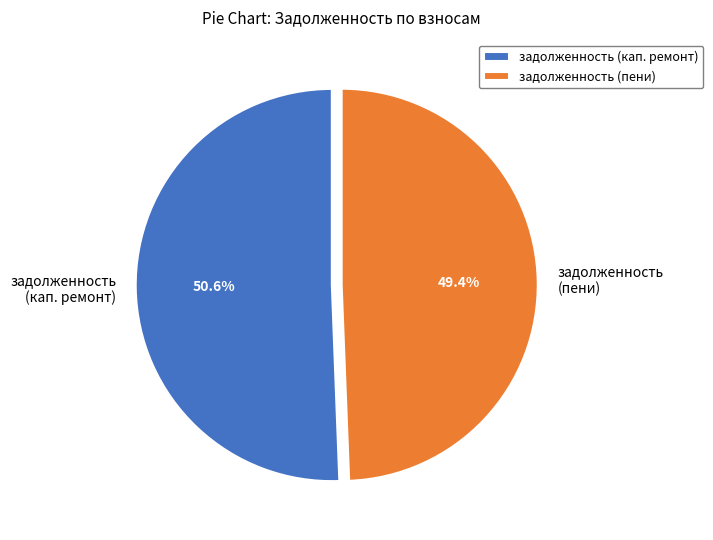

Does any single category account for the majority?

Yes